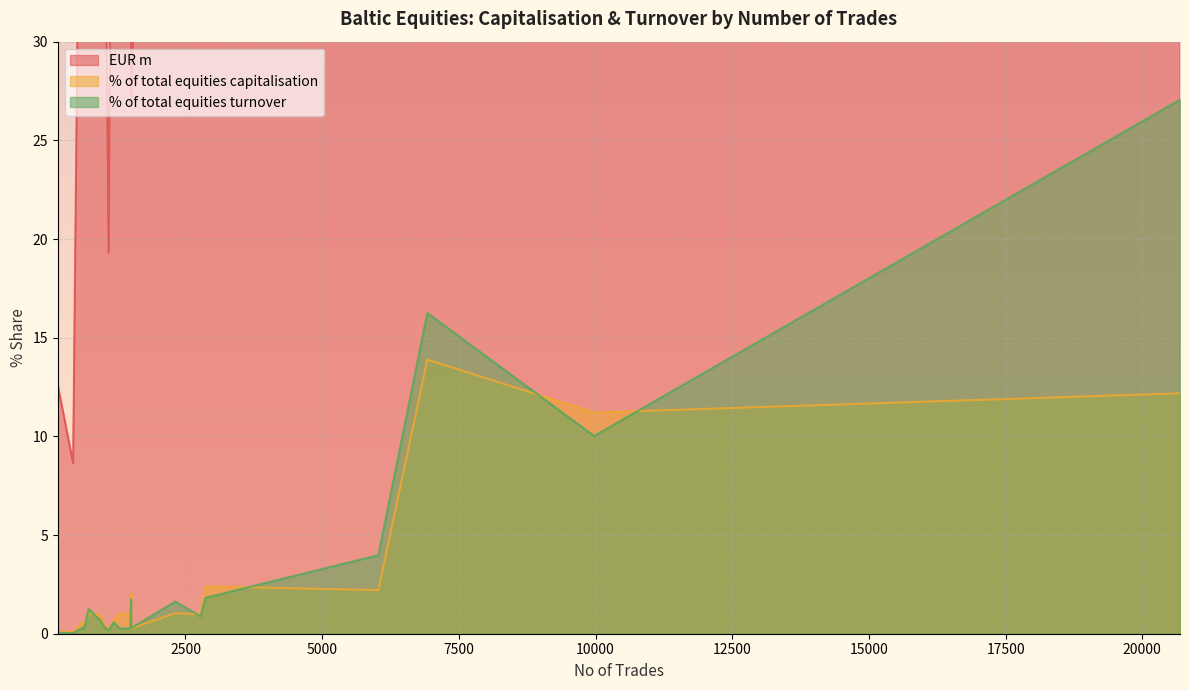

What is the maximum value for % of total equities turnover?

27.1